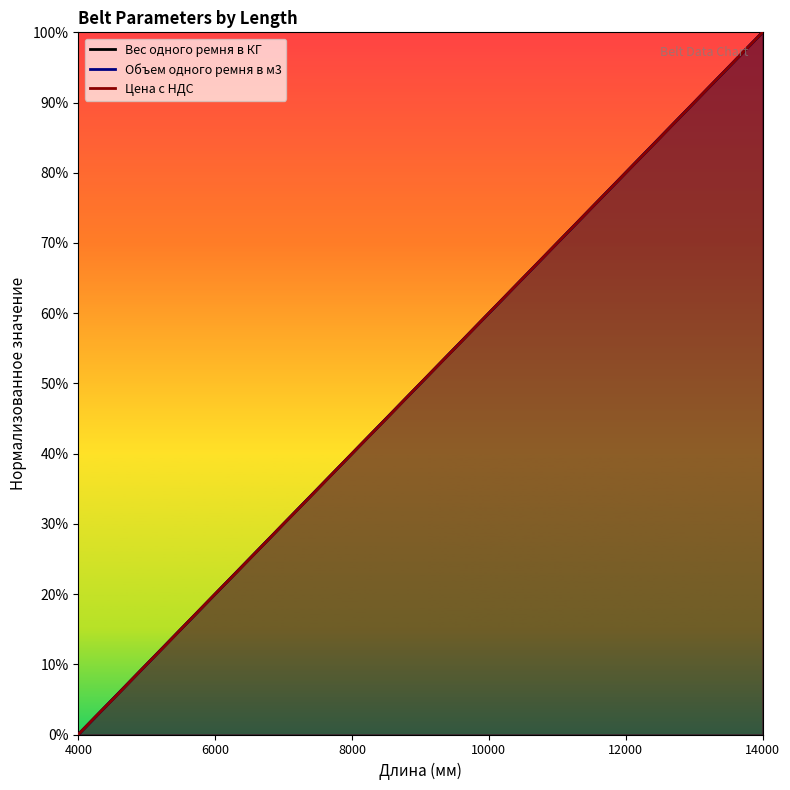

Which category has the lowest value in the Цена с НДС series?

4000